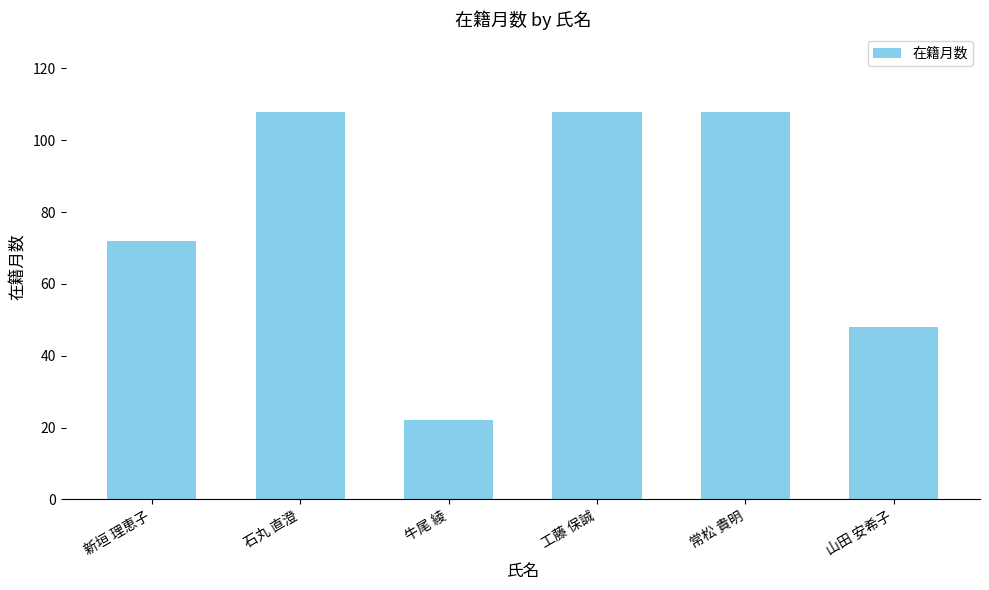

What is the maximum value shown in the chart?

108